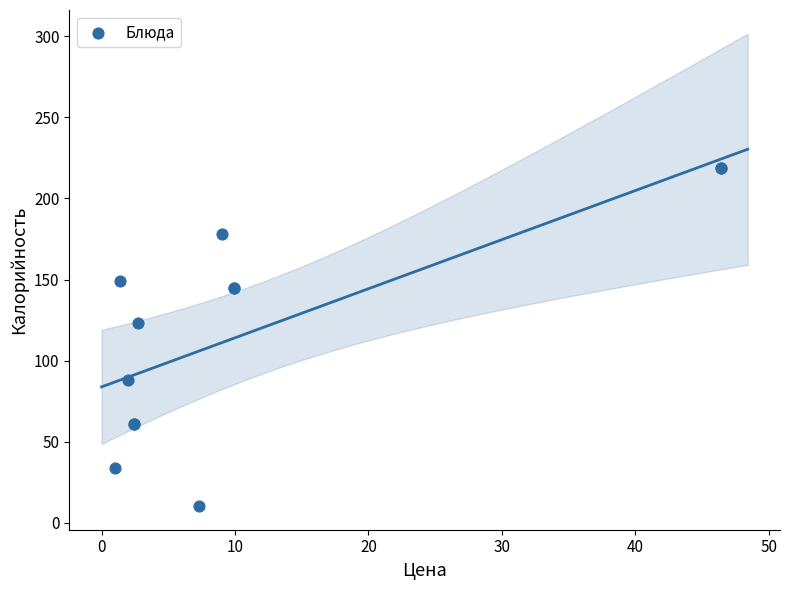

What Y value in the scatter plot is closest to 114?

123.3